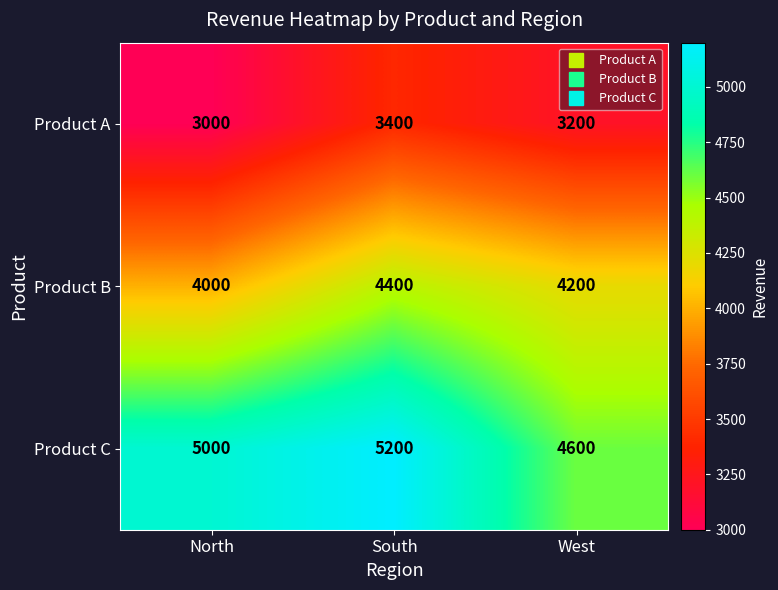

What is the sum of all Product C values?

14800